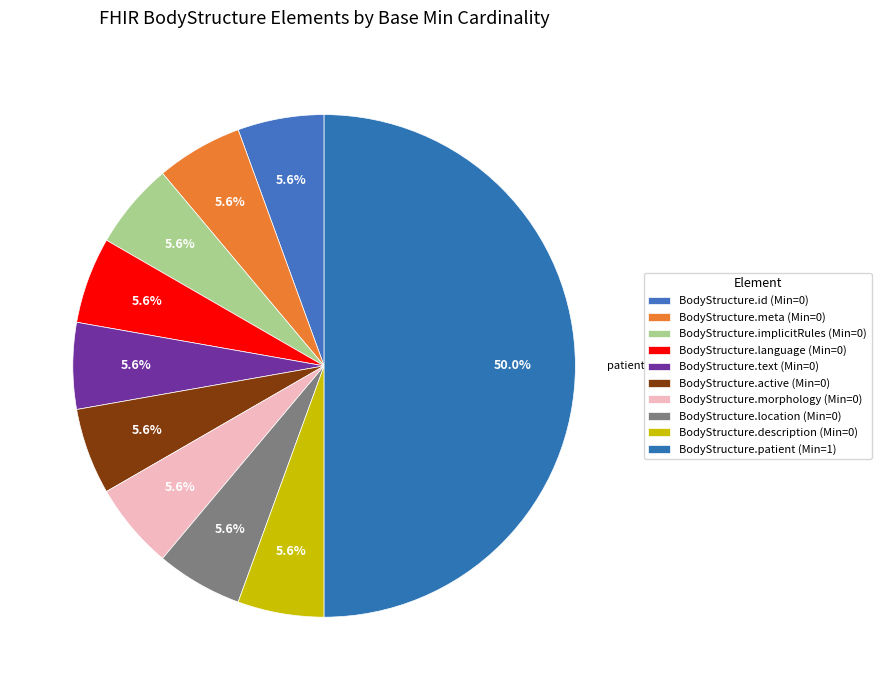

How many segments does this pie chart have?

10